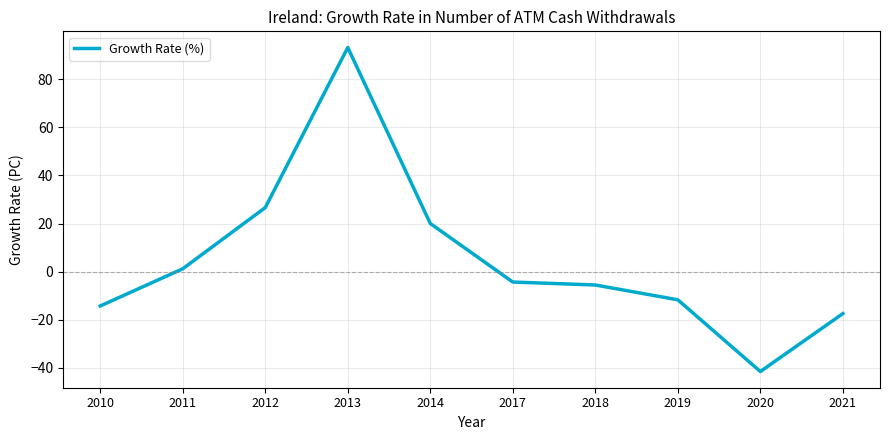

Approximately how many times larger is the value at 2012 compared to 2014?

1.3